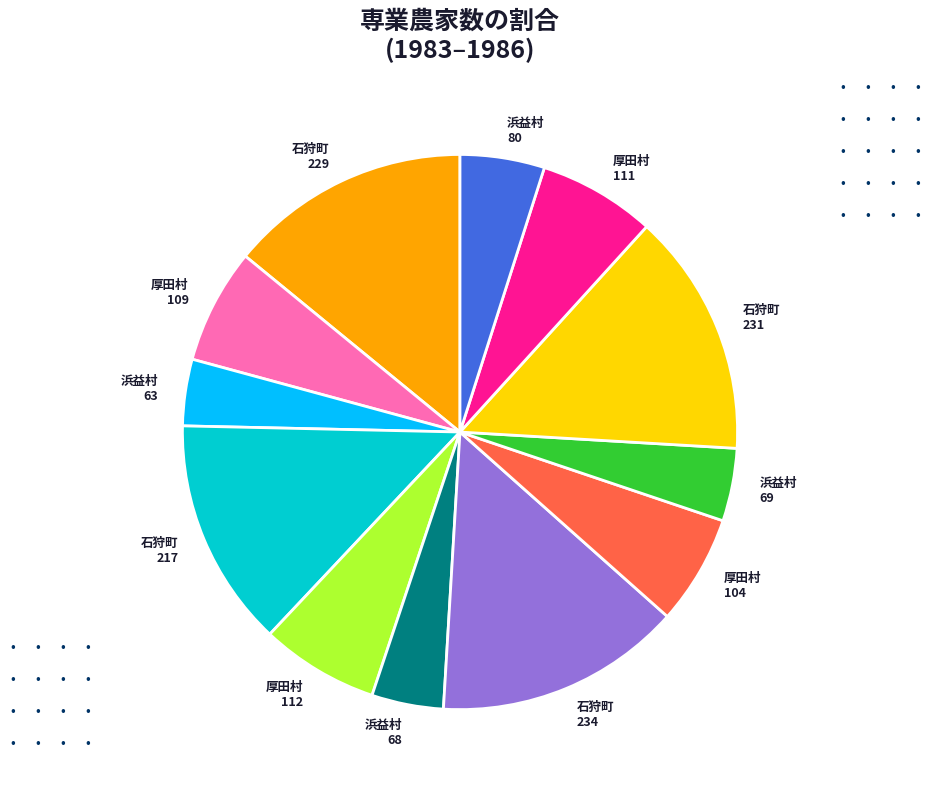

Is there a majority slice in this chart?

No